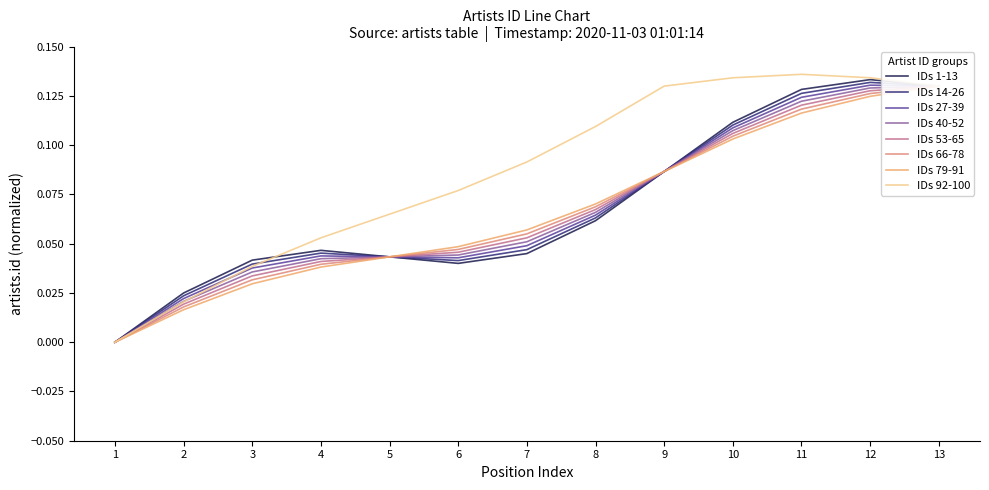

What is the total value across all series at 13?

0.5